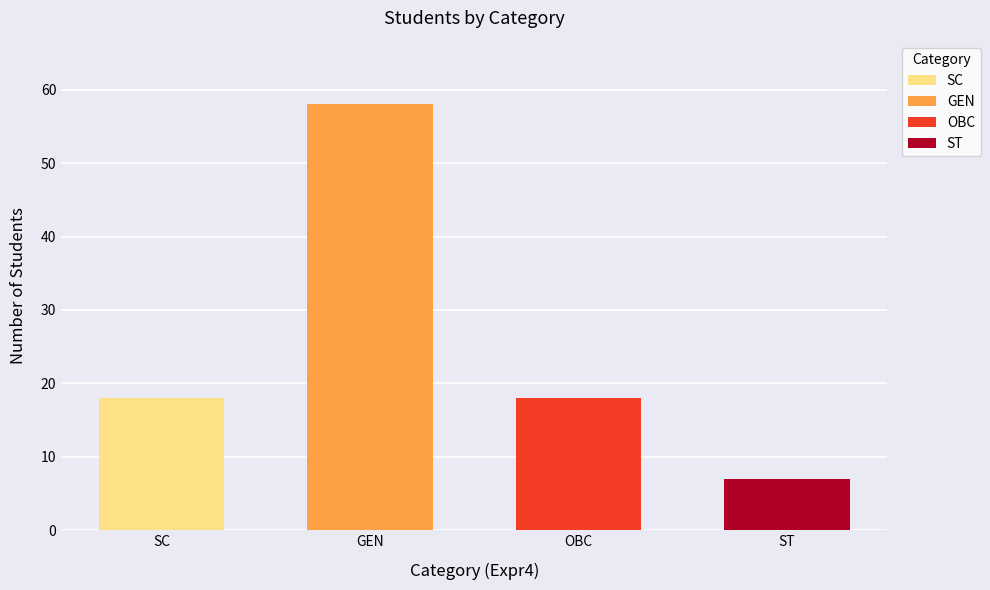

Which has a higher value, SC or OBC?

OBC